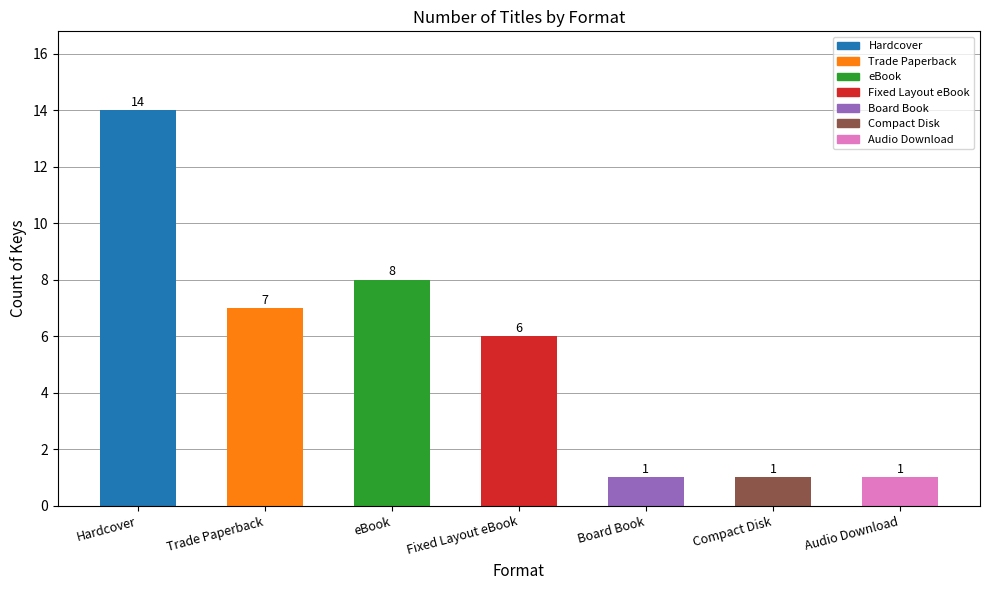

The chart shows a value of 4 at Fixed Layout eBook. True or false?

False